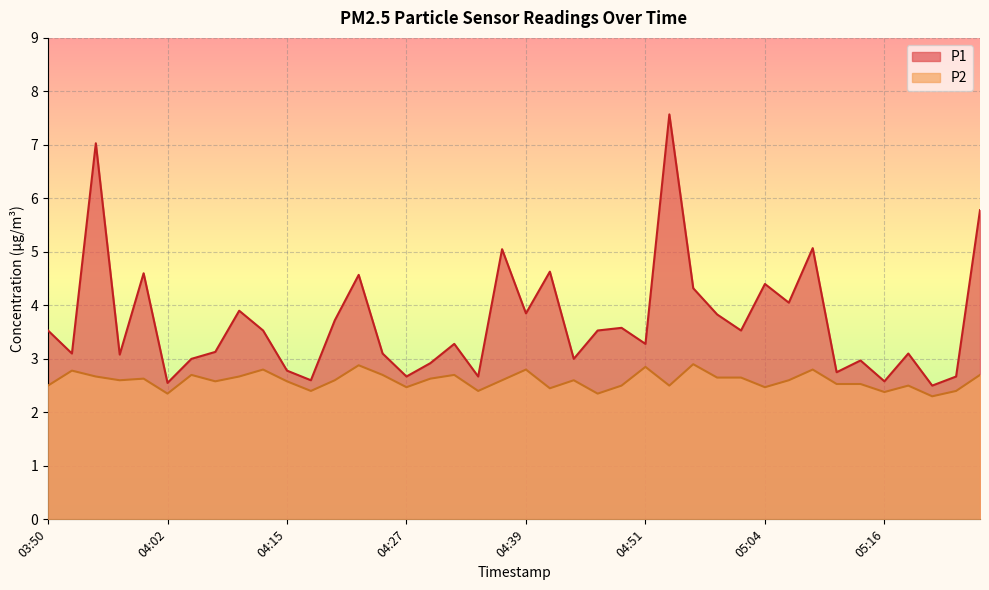

What is the sum of the P1 values at 03:53 and 05:21?

5.6